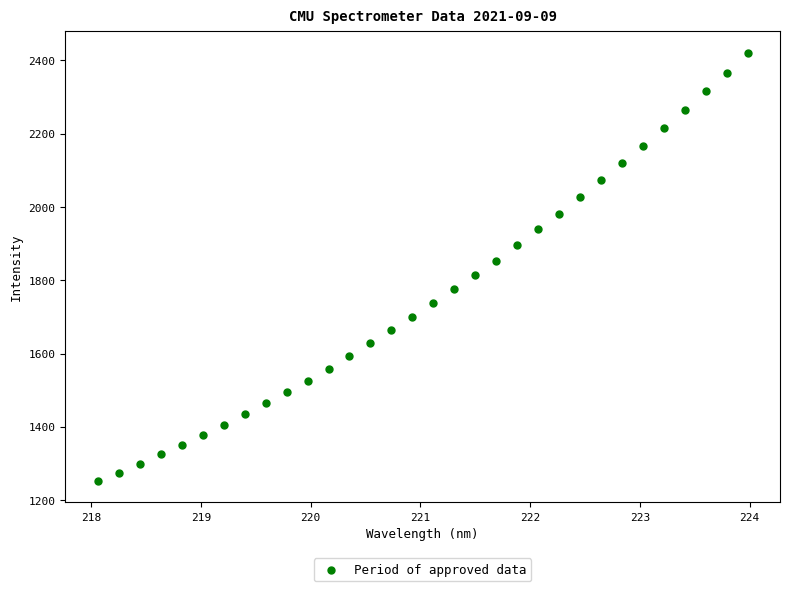

What is the range of Y values (max minus min)?

1168.9